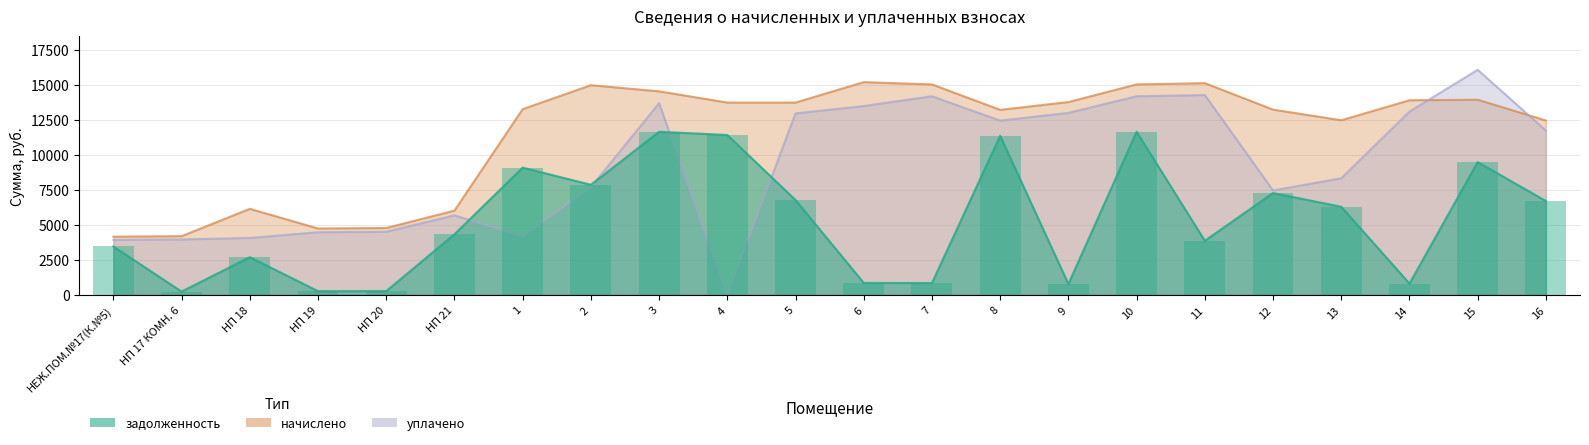

What is the difference between the maximum and minimum values in the начислено series?

11031.6